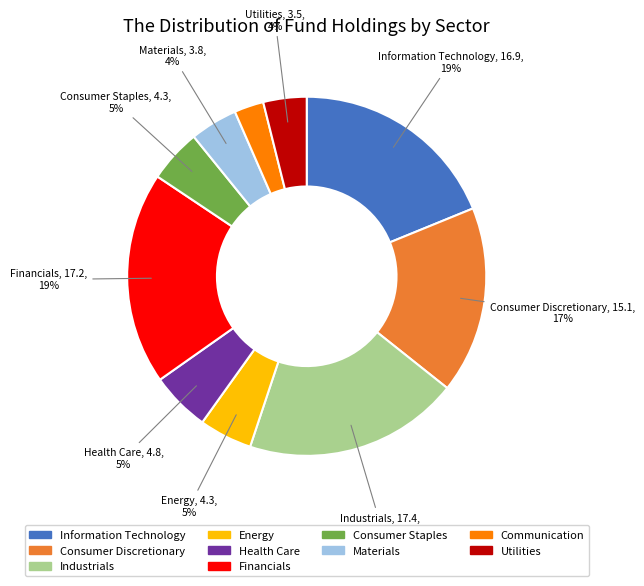

True or false: Utilities accounts for 4% of the total.

True